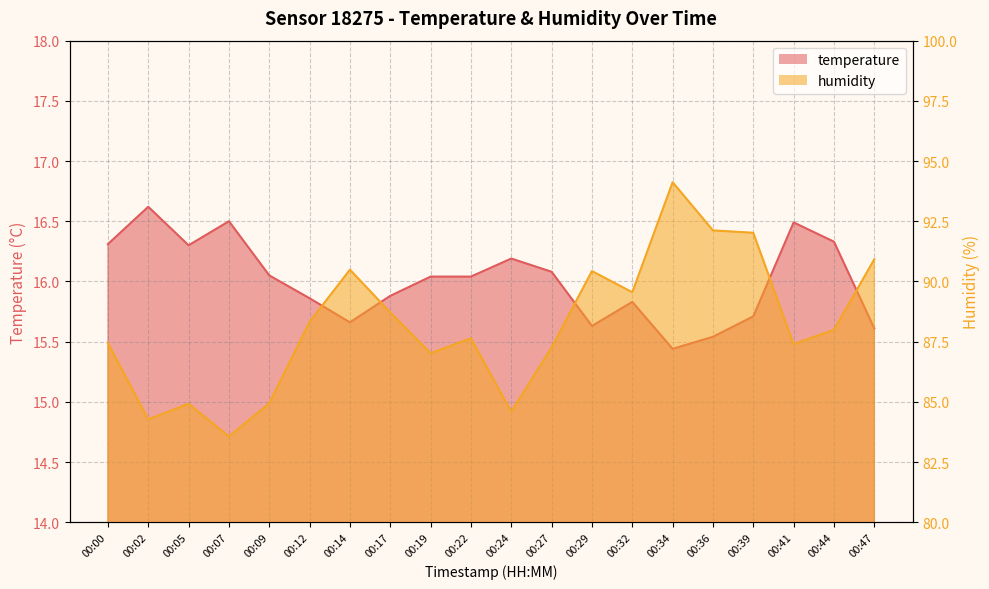

Which label corresponds to the largest value in the chart?

00:34